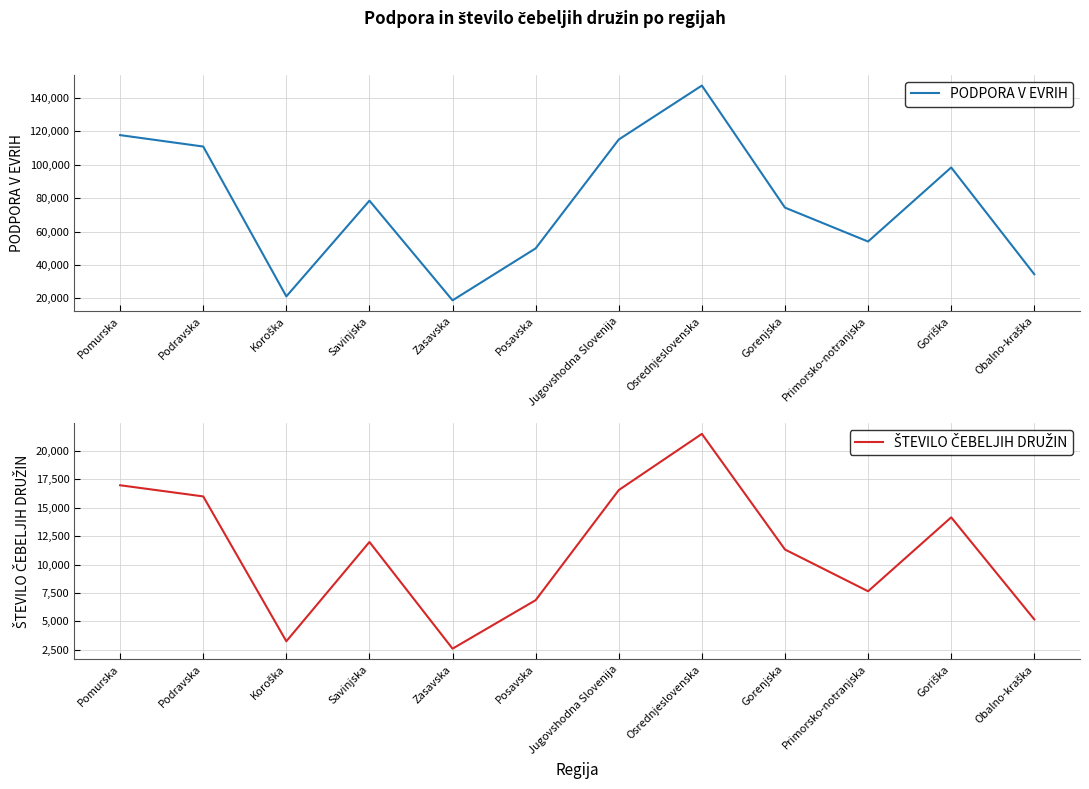

True or false: PODPORA V EVRIH has a value of 56556.4 at Goriška.

False